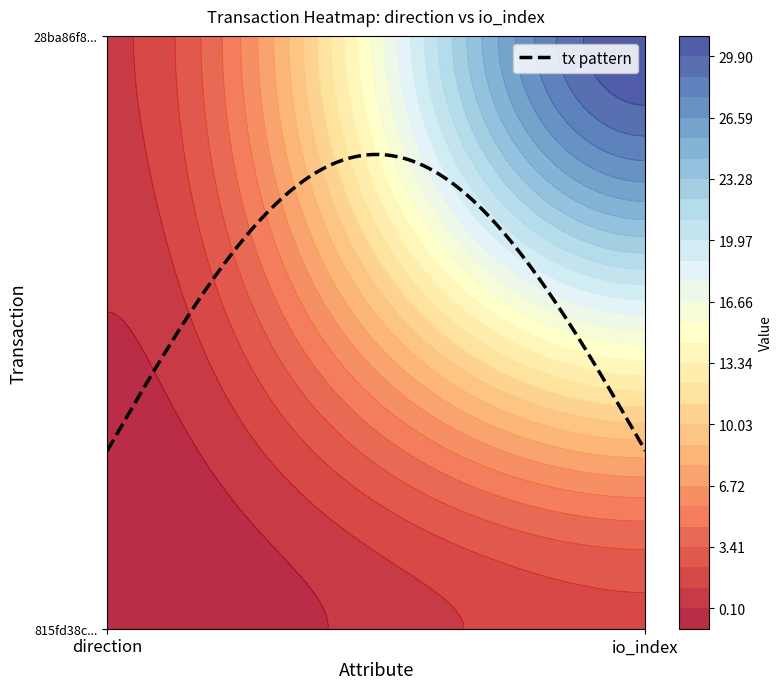

Reading left to right, transcribe all the data shown in this chart.

815fd38c0d2cb149d2e17c47587baa764db162c: -1	2
28ba86f83787dcb5ffae4813bc32154bdbe503f: 1	31